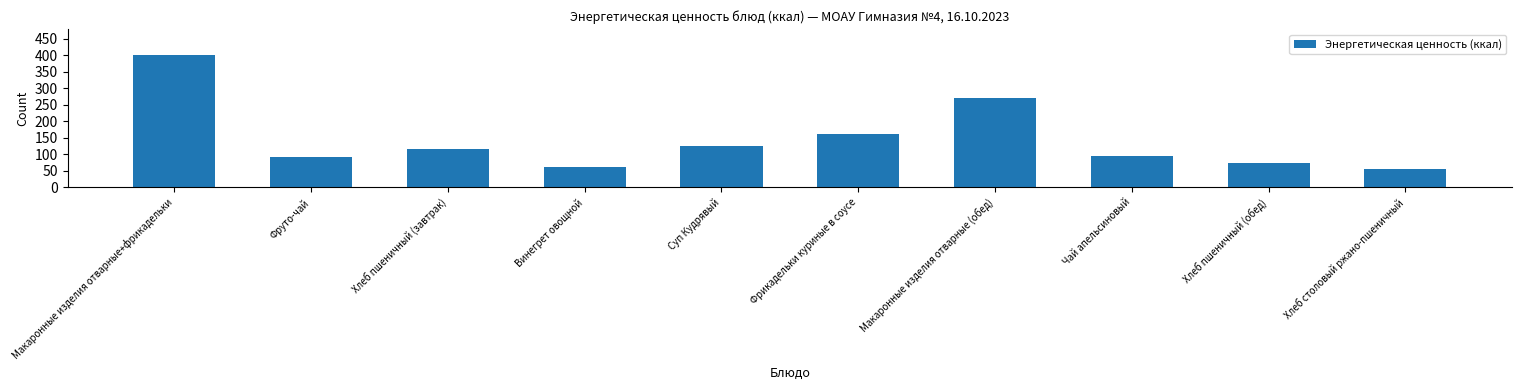

What position from the left is Фрикадельки куриные в соусе?

6